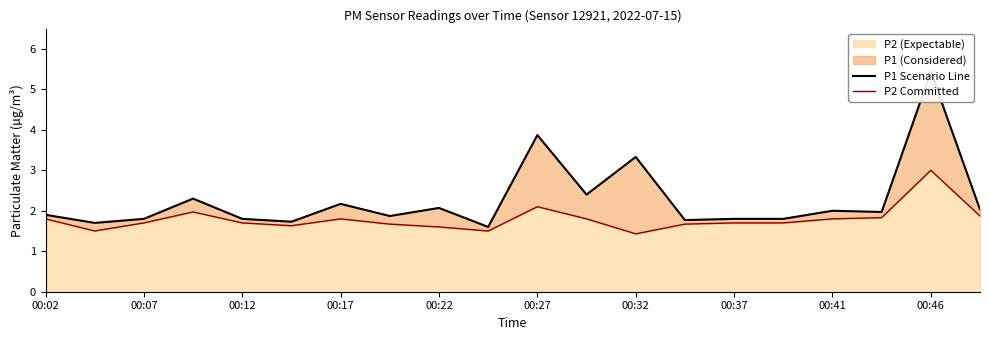

The value of P1 Scenario Line at 19 is 2.0. True or false?

True